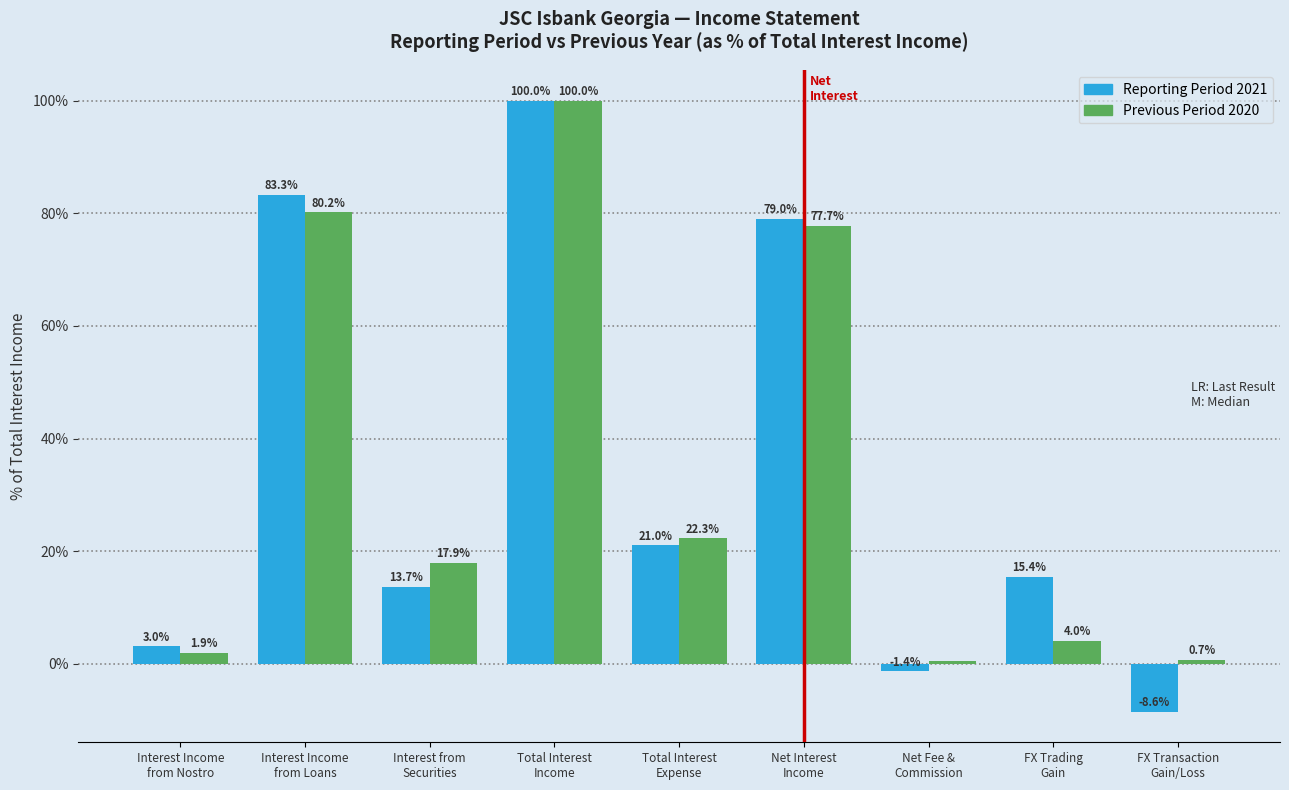

Which series has the largest total across all categories?

Reporting Period 2021